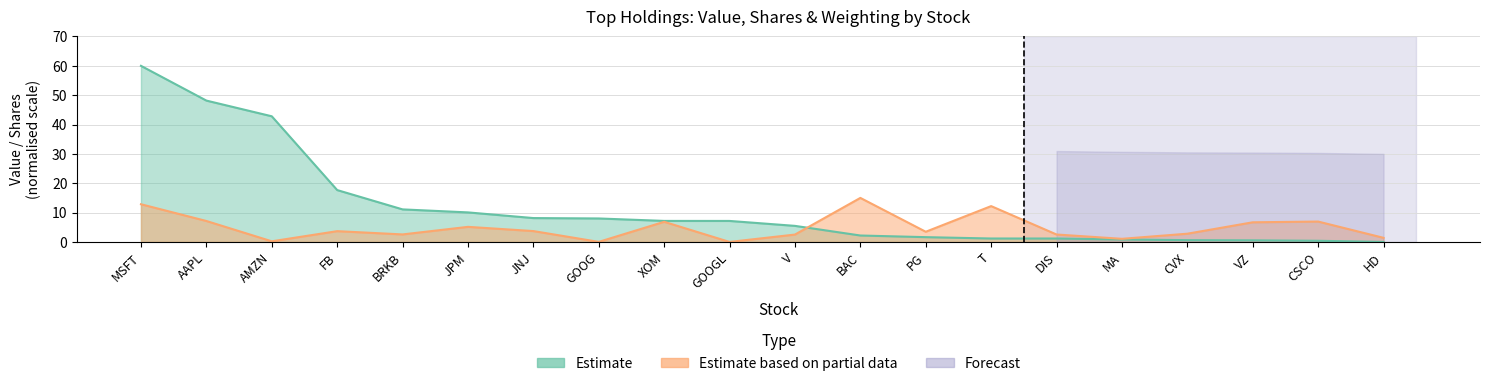

What is the value of the Estimate point at the 8th from the left?

8.0